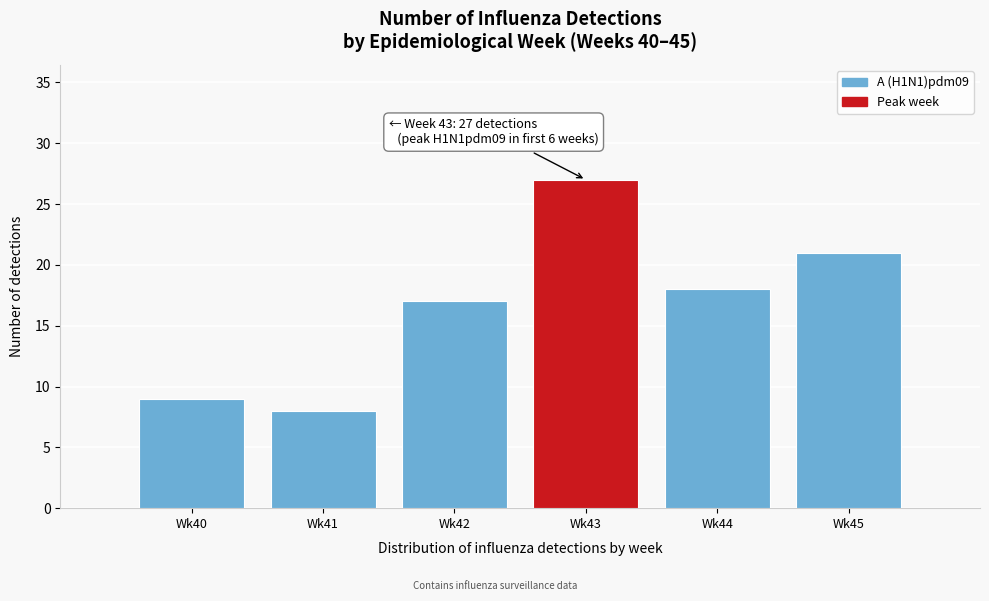

Reading left to right, extract all data points from this chart.

9	8	17	27	18	21